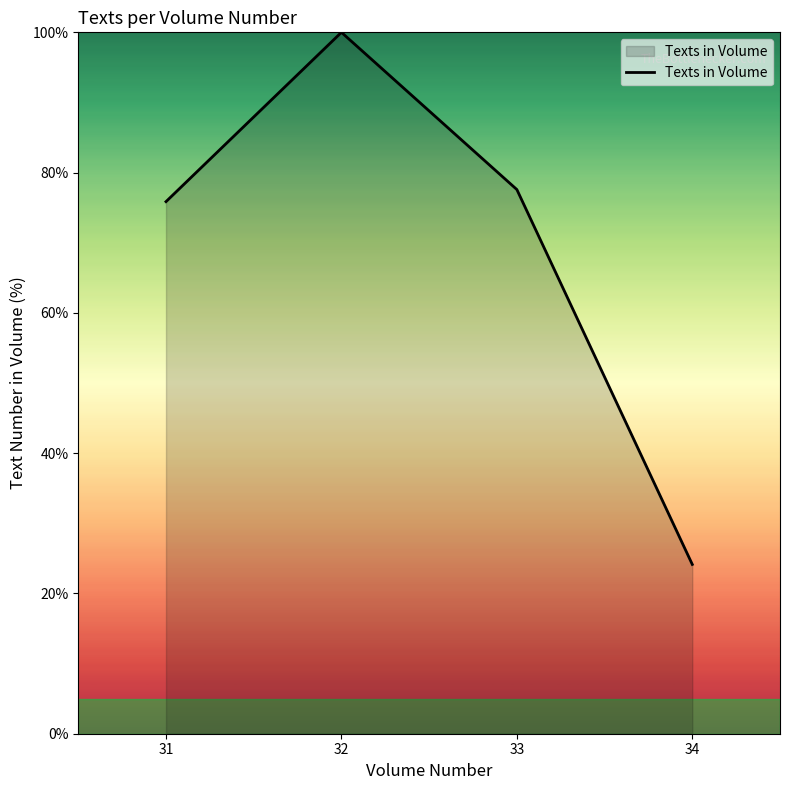

True or false: the data has more than 0 interior local peaks.

True